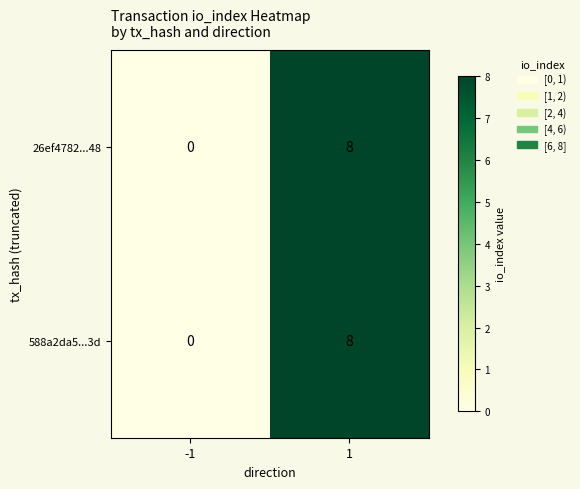

What is the sum of the 26ef4782...48 values at -1 and 1?

8